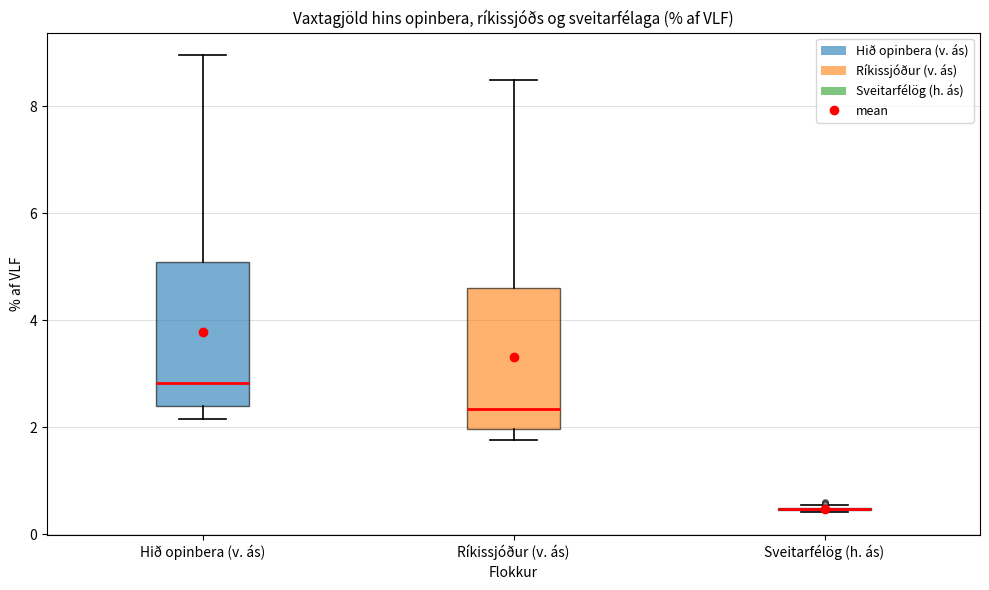

Reading left to right, transcribe this box plot: for each box, give where its median line is, the range the box spans, and where its two whiskers end, as read against the y-axis. The values are not printed on the chart, so give them approximately, as read against the axis.

Hið opinbera (v. ás): median 2.8, box 2.4 to 5.0, whiskers 2.2 to 9.0
Ríkissjóður (v. ás): median 2.4, box 2.0 to 4.6, whiskers 1.8 to 8.4
Sveitarfélög (h. ás): box collapsed to a line at 0.4, whiskers 0.4 to 0.6